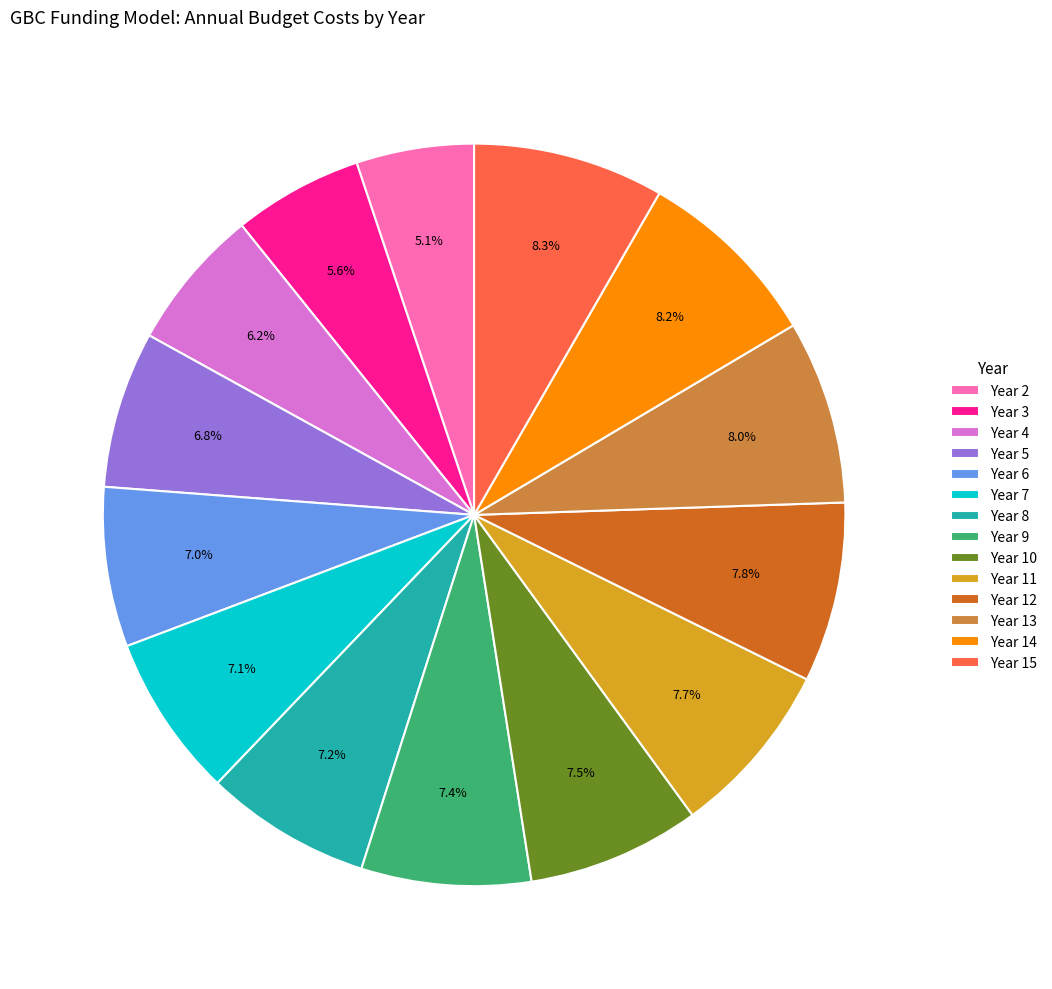

To the nearest percent, what is the average slice percentage?

7%